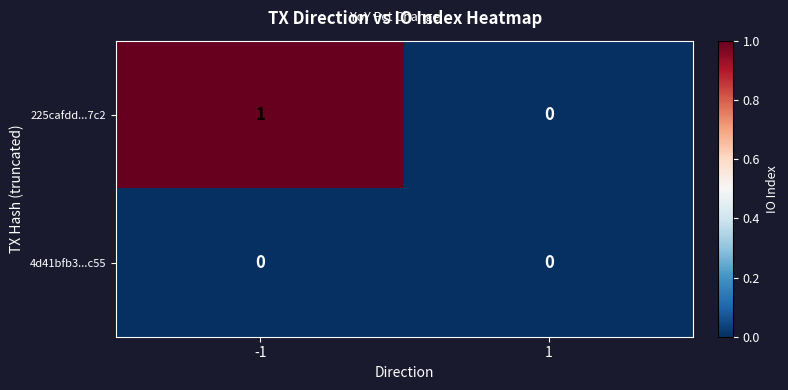

True or false: 225cafdd...7c2 has a value of 1 at -1.

True